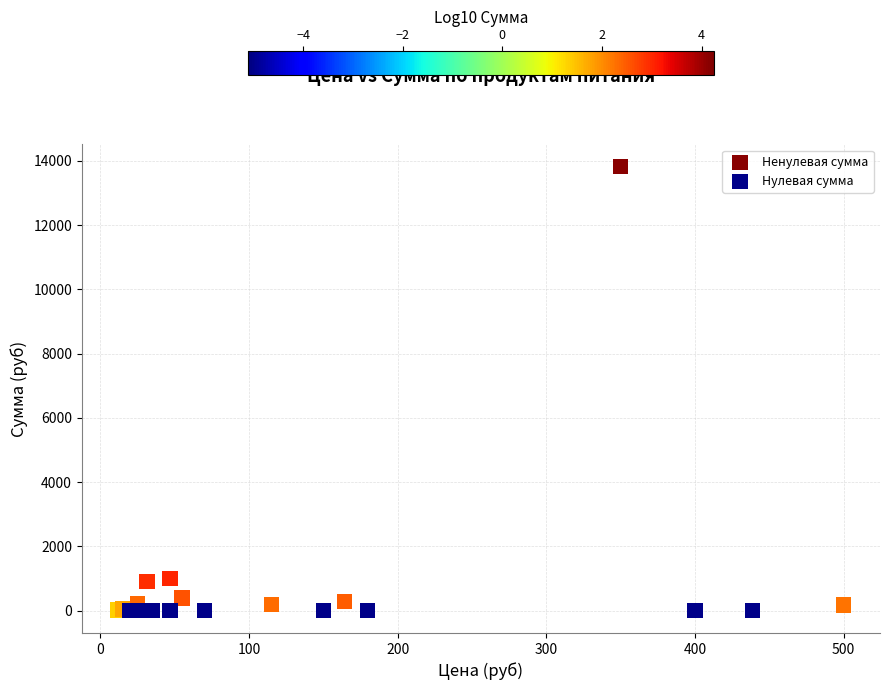

Which series reaches the maximum Y coordinate?

Ненулевая сумма